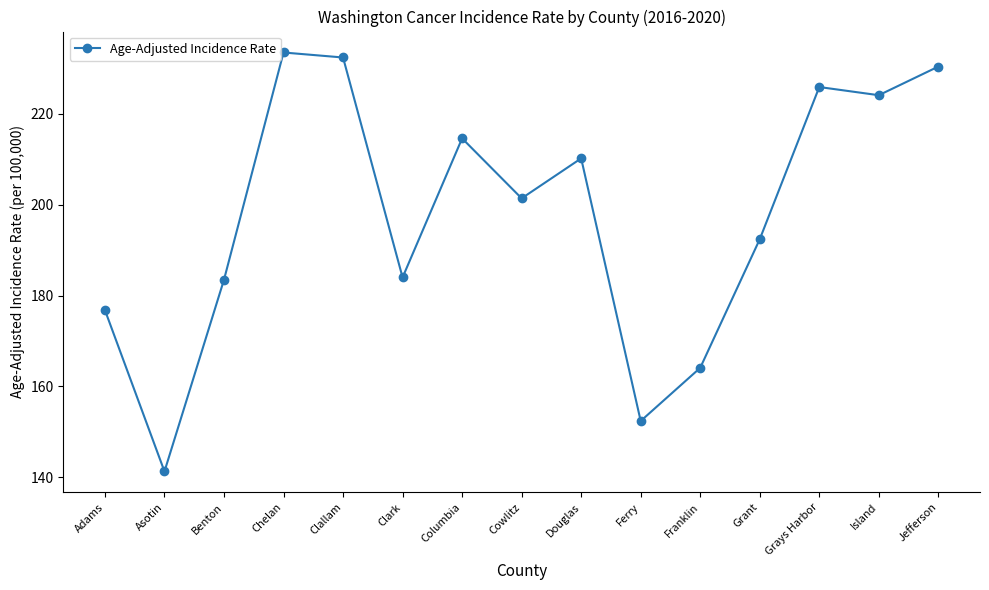

Count the number of categories in the chart.

15